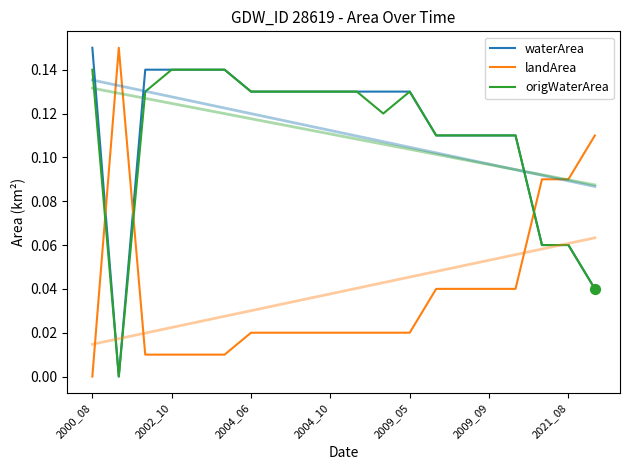

Is the value of waterArea at 2000_08 greater than the value of origWaterArea at 14?

Yes